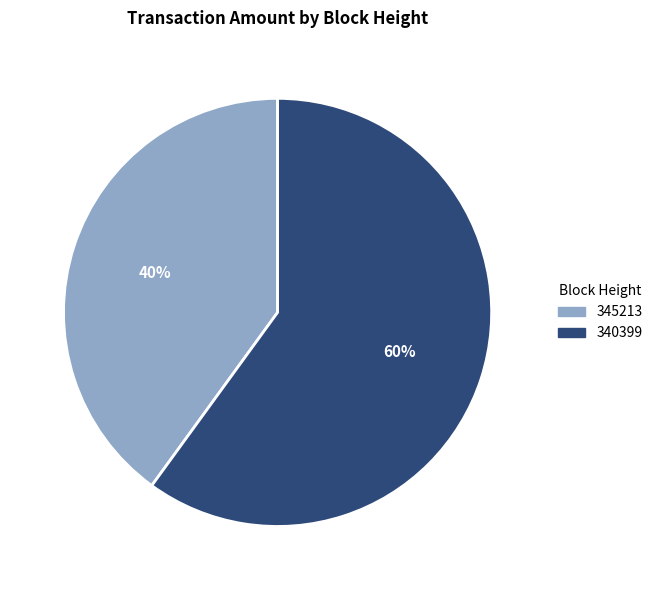

Between 340399 and 345213, which is larger?

340399